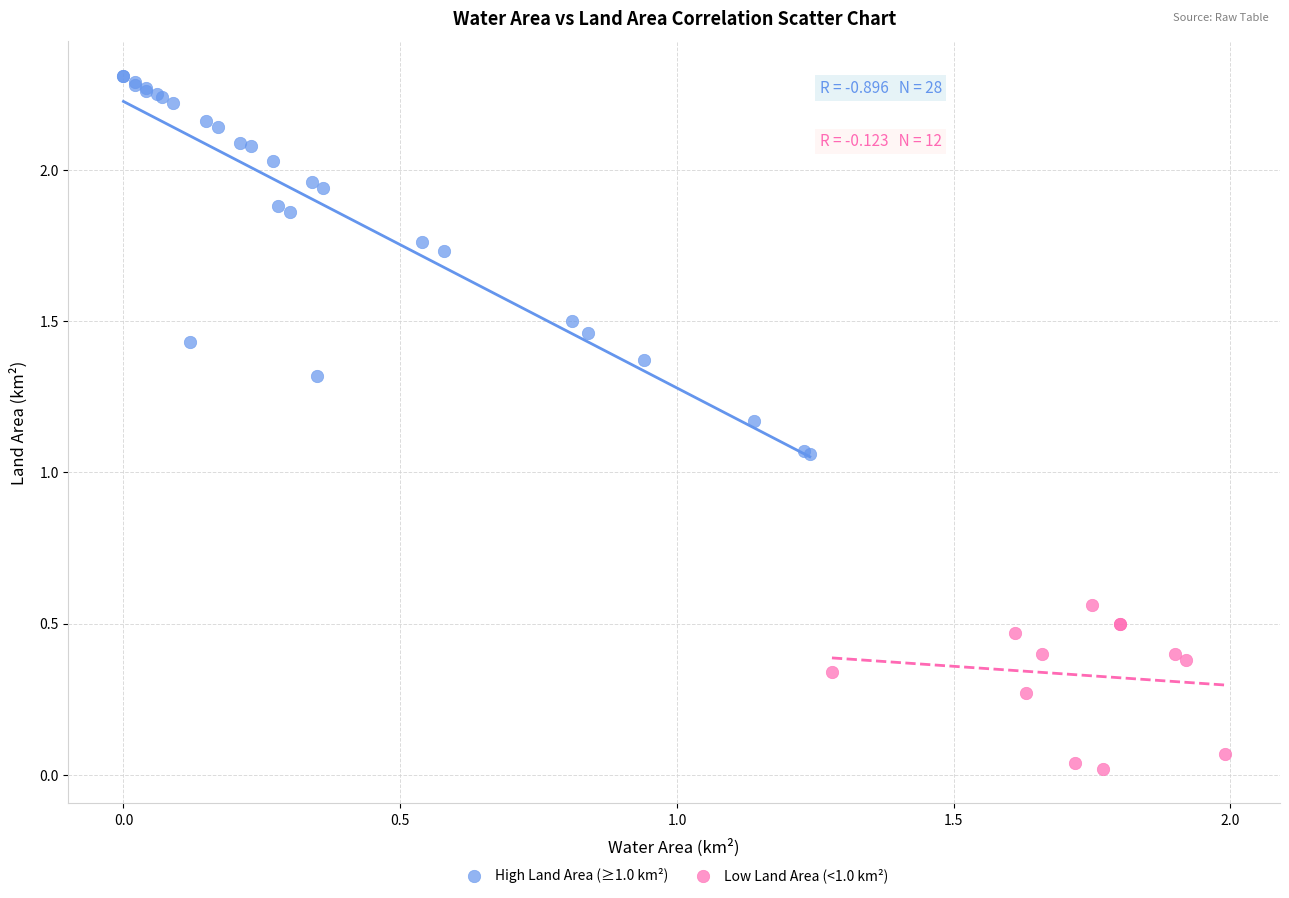

Which series contains the lowest Y value?

Low Land Area (<1.0 km²)